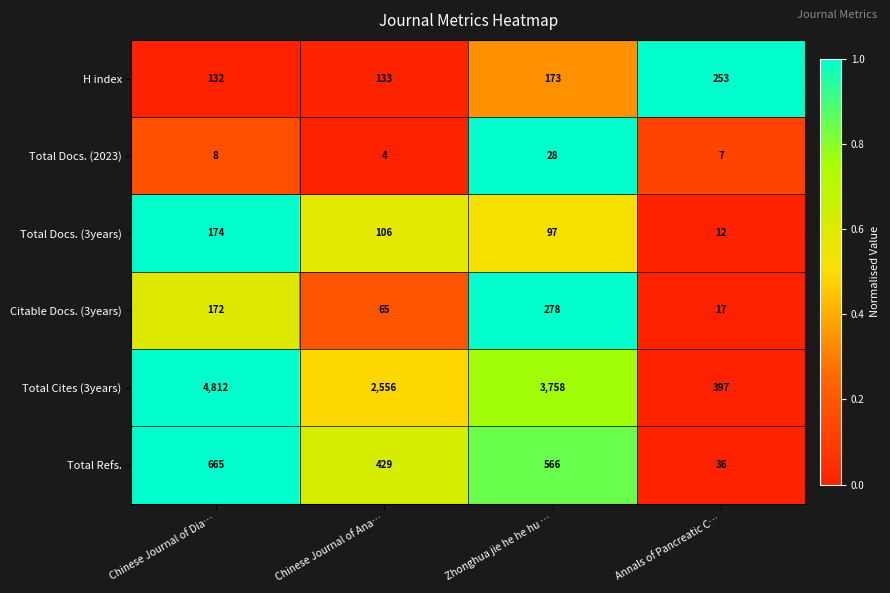

Which series has the largest range (max minus min)?

Total Cites (3years)